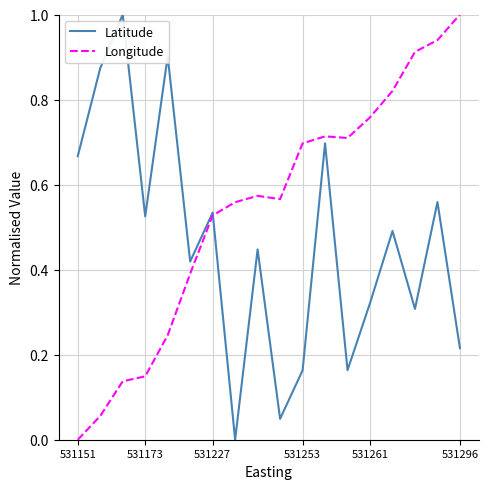

What is the maximum value for Latitude?

1.0